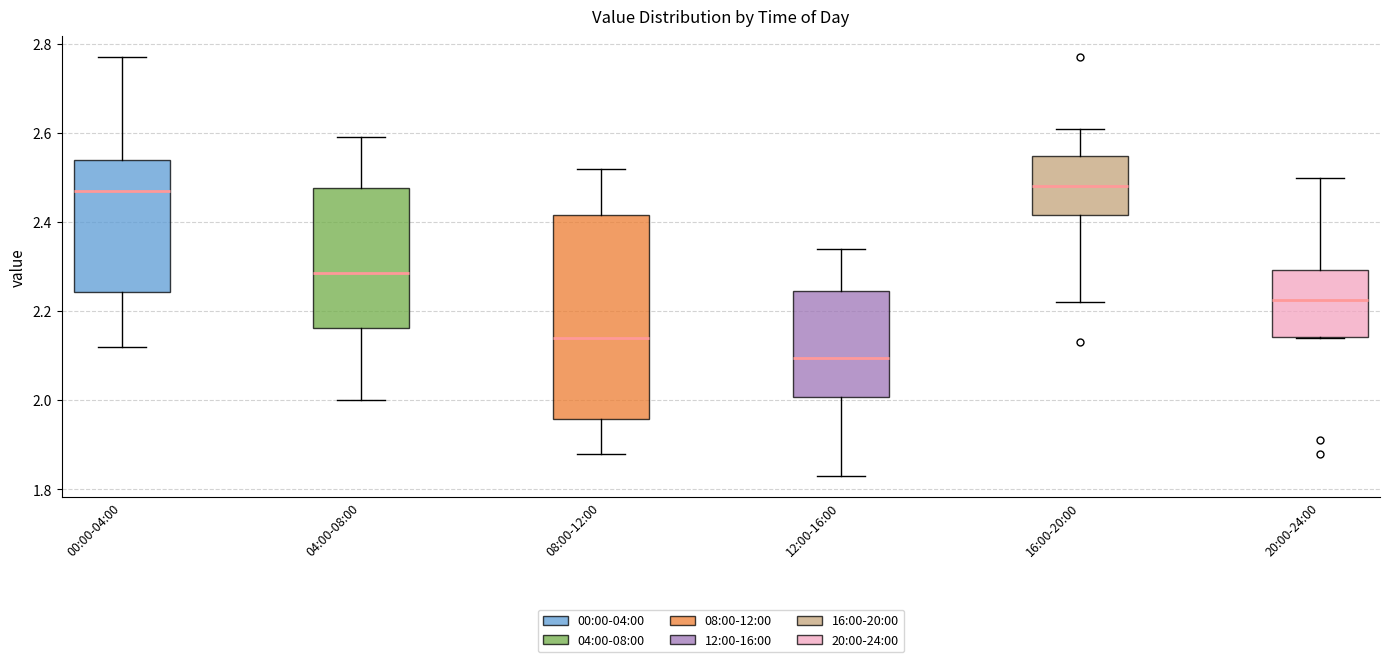

Reading left to right, read every box against the y-axis: the position of its median line, the range the box covers, and the ends of its whiskers. The values are not printed on the chart, so give them approximately, as read against the axis.

00:00-04:00: median 2.48, box 2.24 to 2.54, whiskers 2.12 to 2.78
04:00-08:00: median 2.28, box 2.16 to 2.48, whiskers 2.00 to 2.60
08:00-12:00: median 2.14, box 1.96 to 2.42, whiskers 1.88 to 2.52
12:00-16:00: median 2.10, box 2.00 to 2.24, whiskers 1.84 to 2.34
16:00-20:00: median 2.48, box 2.42 to 2.54, whiskers 2.22 to 2.62
20:00-24:00: median 2.22, box 2.14 to 2.30, whiskers 2.14 to 2.50